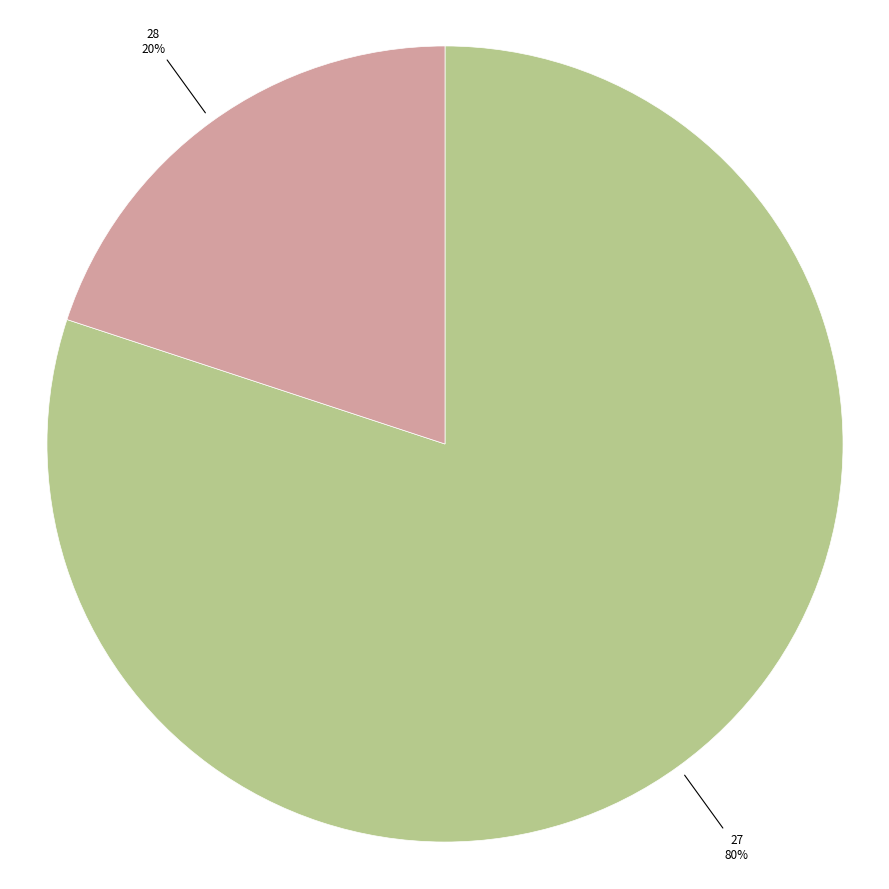

Is there any slice that represents more than half of the pie?

Yes